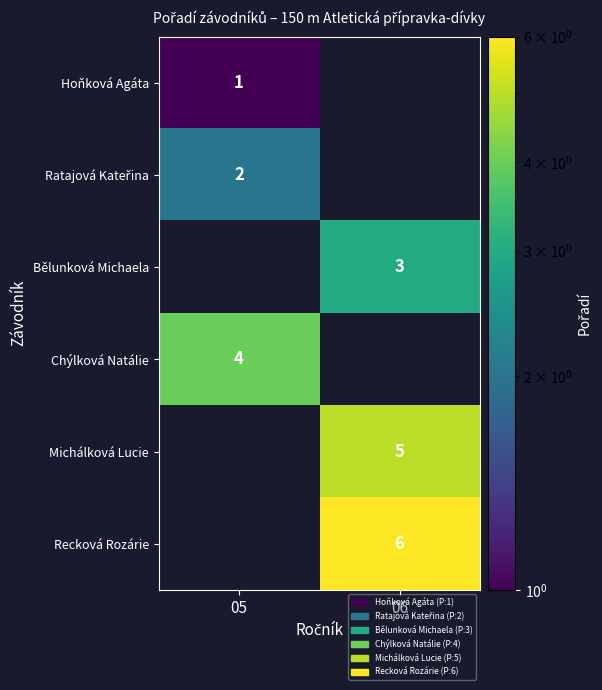

Is it true that Recková Rozárie equals 4 at 06?

False